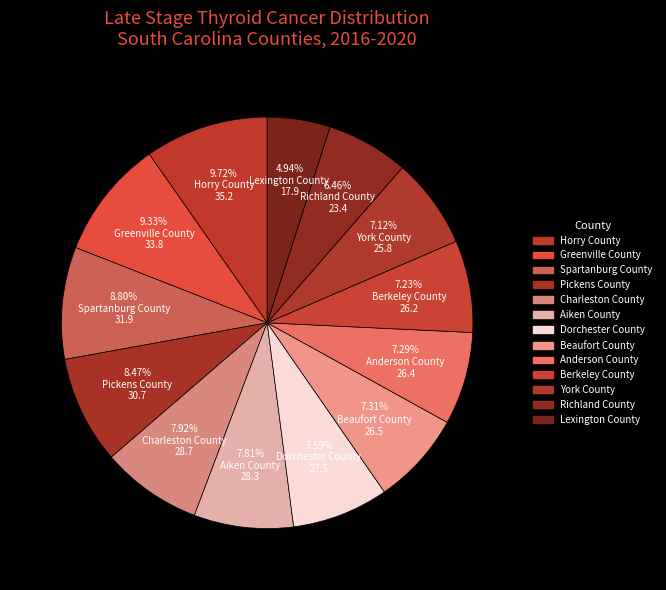

Count the number of slices in the pie.

13